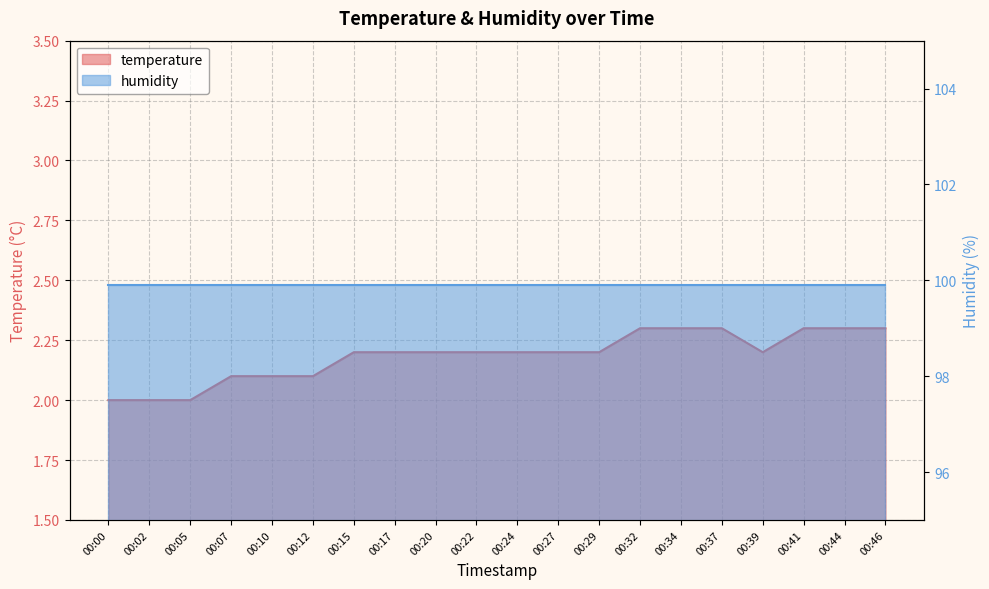

The chart shows a value of 3.8 at 00:34. True or false?

False